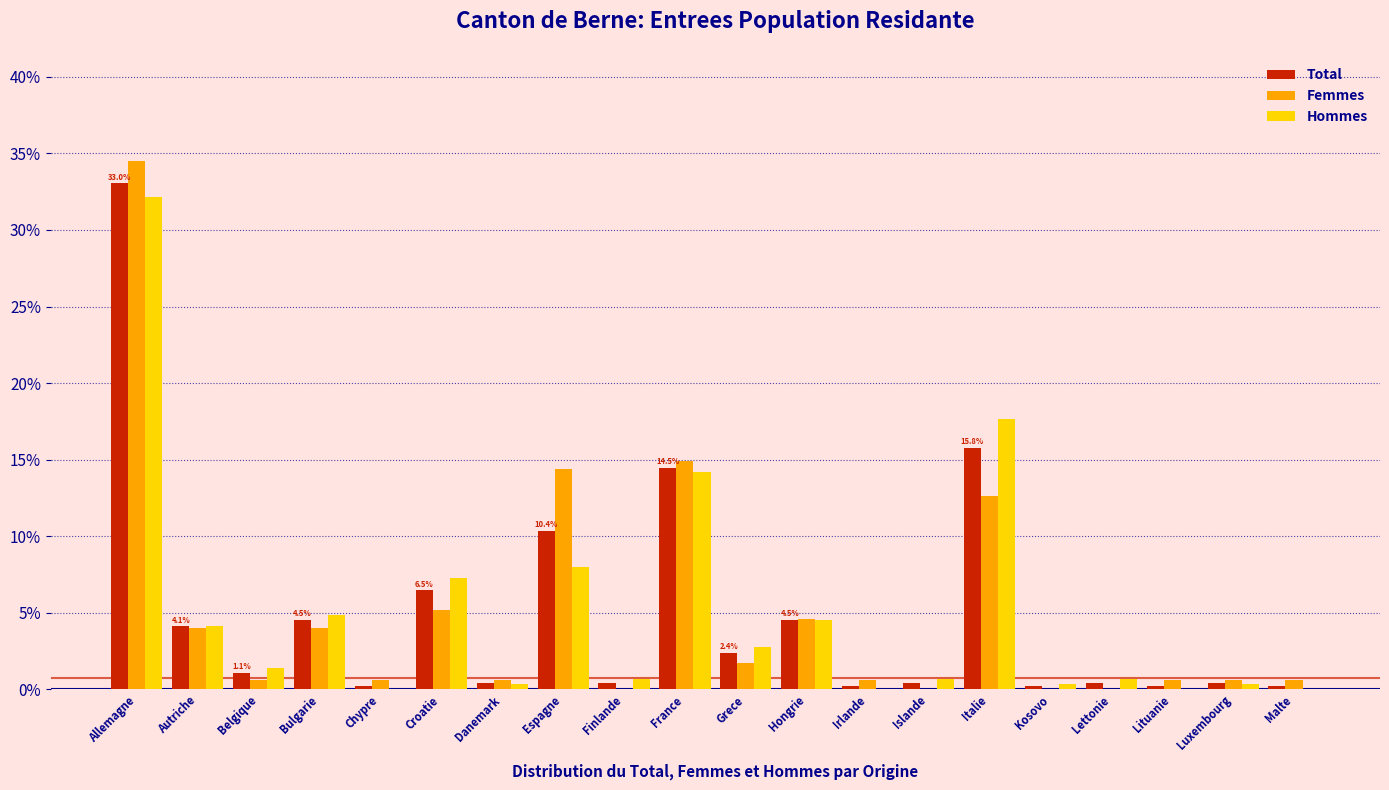

At which category is the sum across all series the highest?

Allemagne